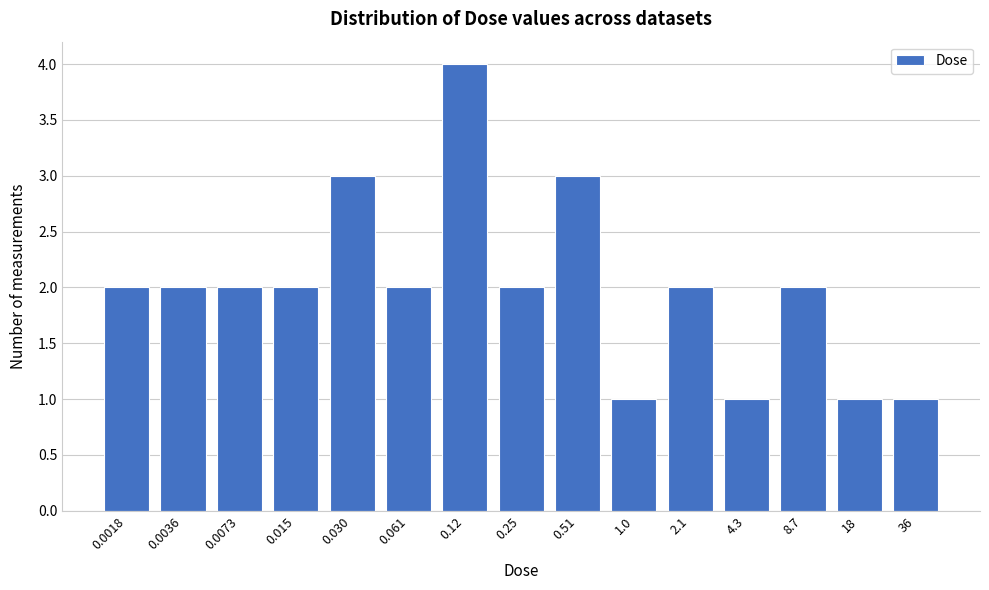

Reading right to left, transcribe all the data shown in this chart.

1	1	2	1	2	1	3	2	4	2	3	2	2	2	2